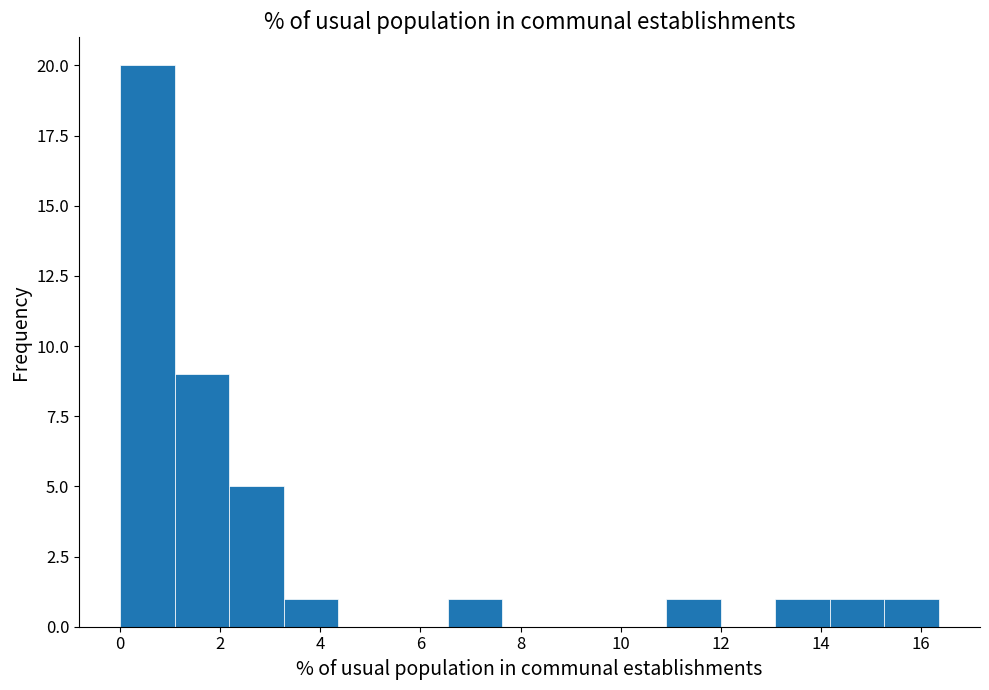

How tall is the bar that spans 3.2 to 4.4 on the x-axis? Neither the bar edges nor the heights are printed on the chart, so give them approximately, as read against the axes.

1